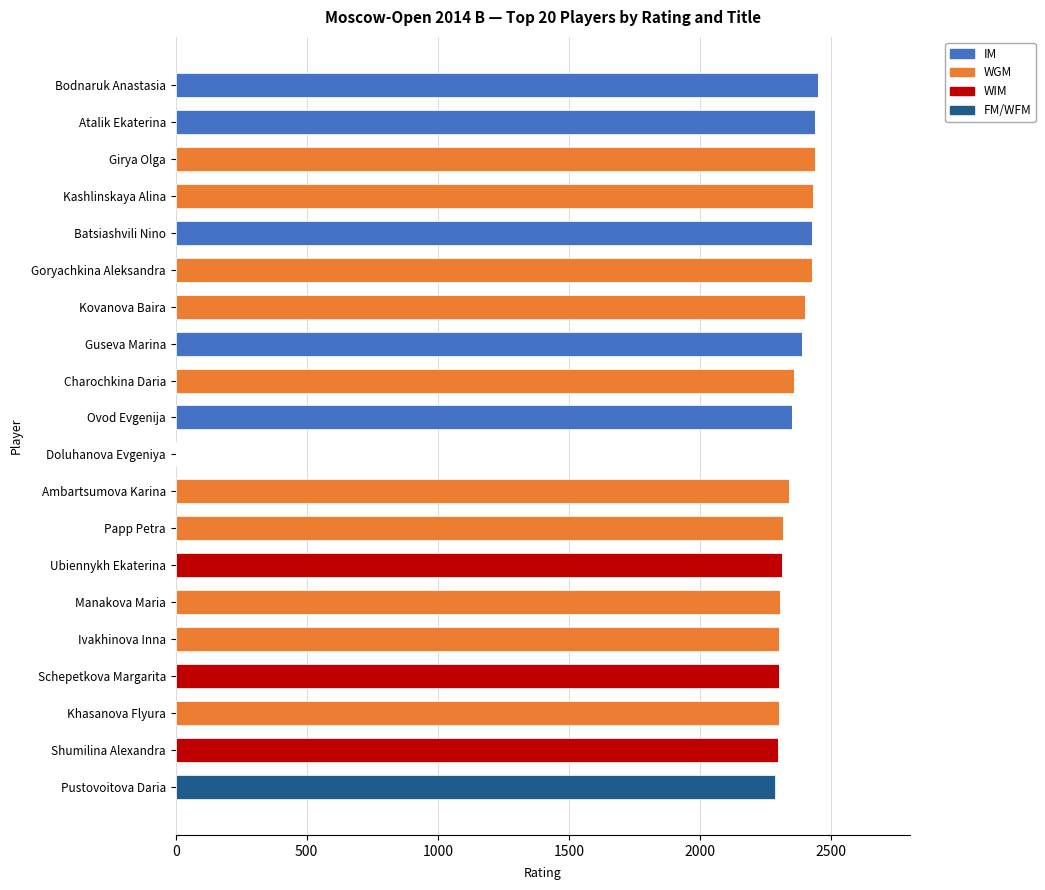

True or false: IM has a value of 2439 at Atalik Ekaterina.

True